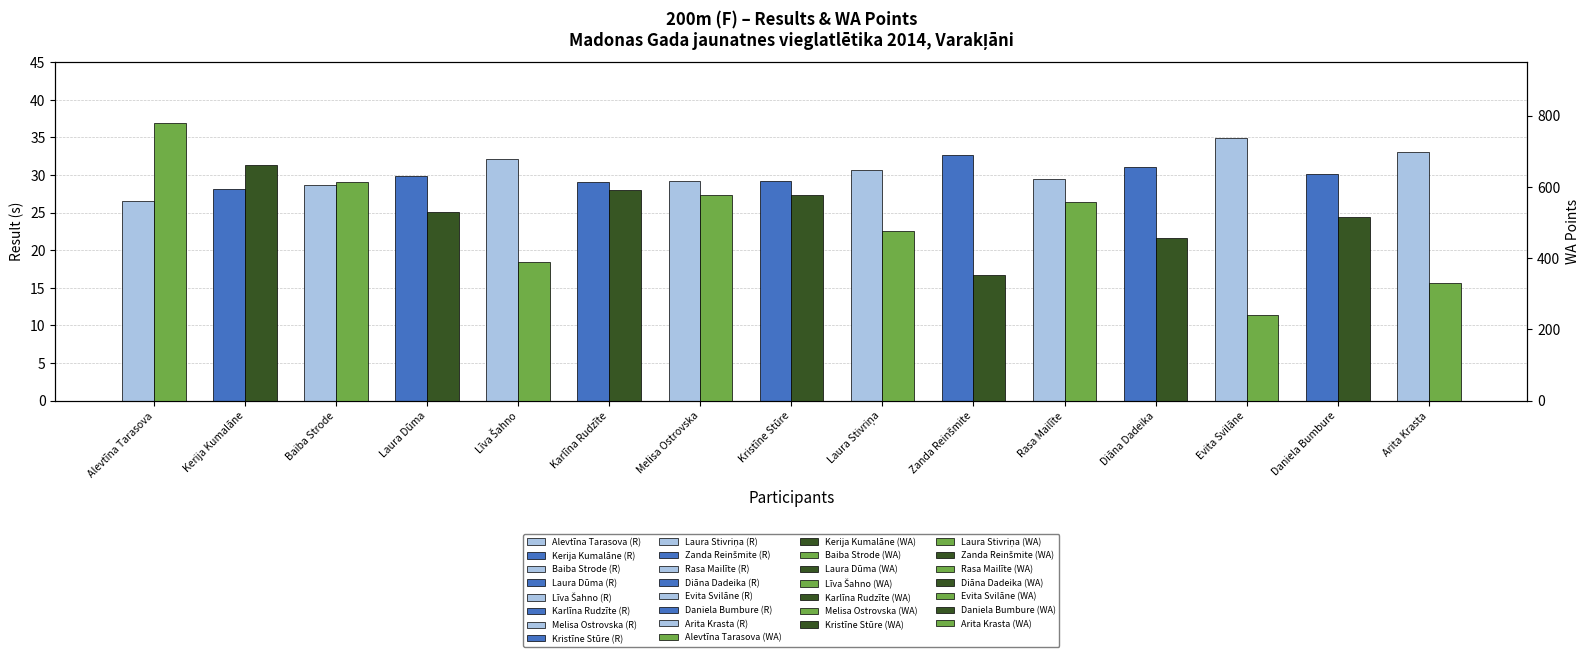

Rank the series by their average value, from lowest to highest.

Result (s), WA Points